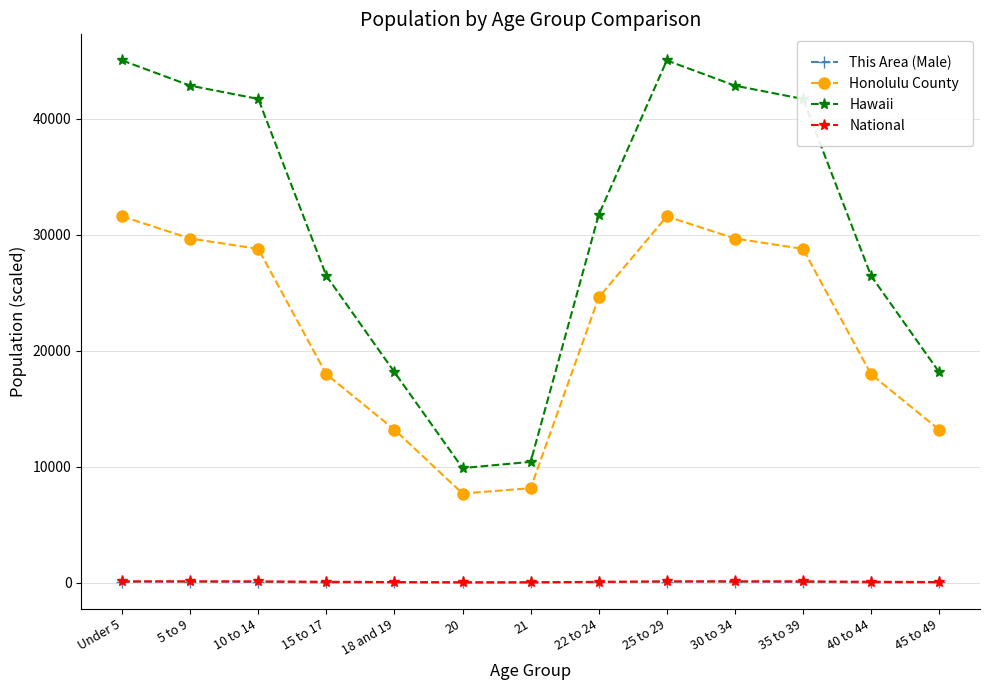

Does the chart have visible grid lines?

Yes